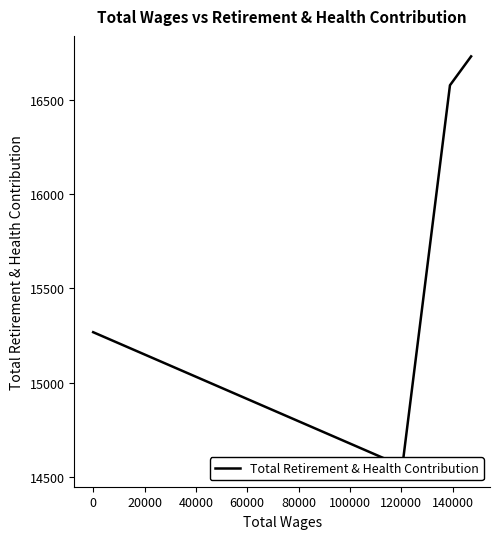

What is the difference between the maximum and minimum values?

2171